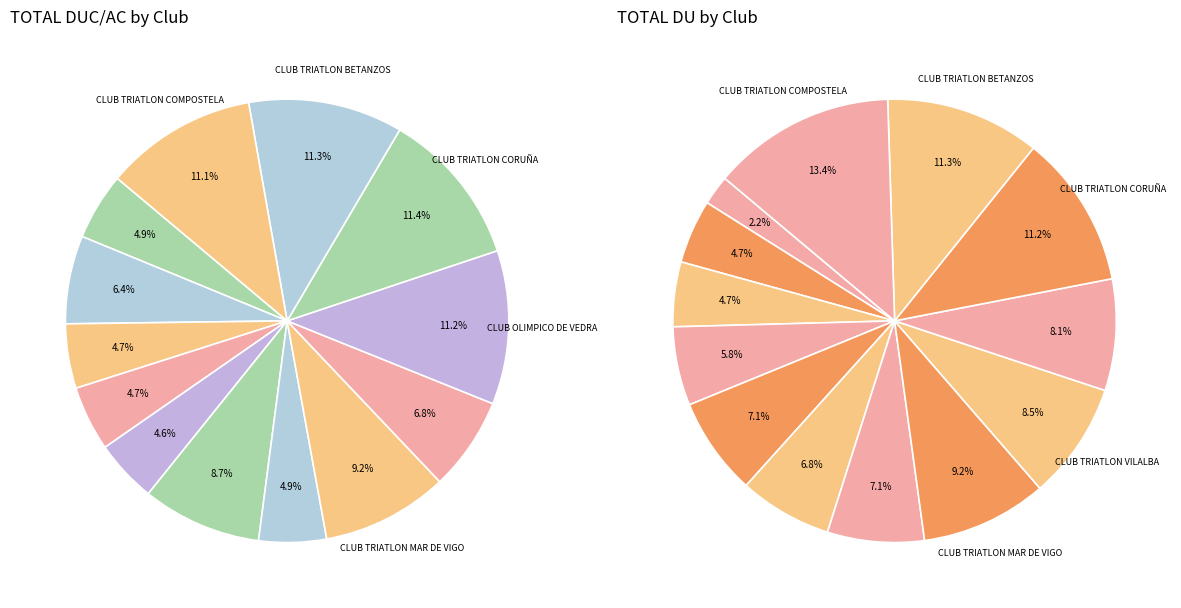

Does 10 account for over 50% of the chart?

No